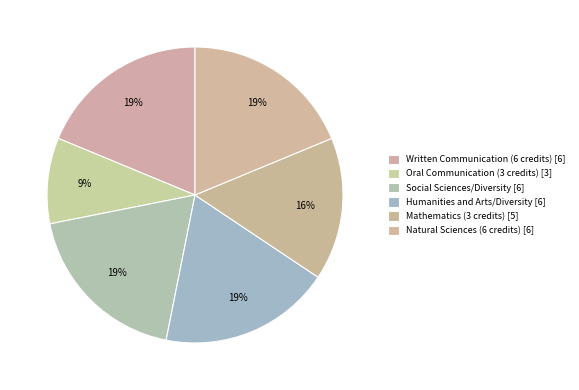

Count the number of slices in the pie.

6